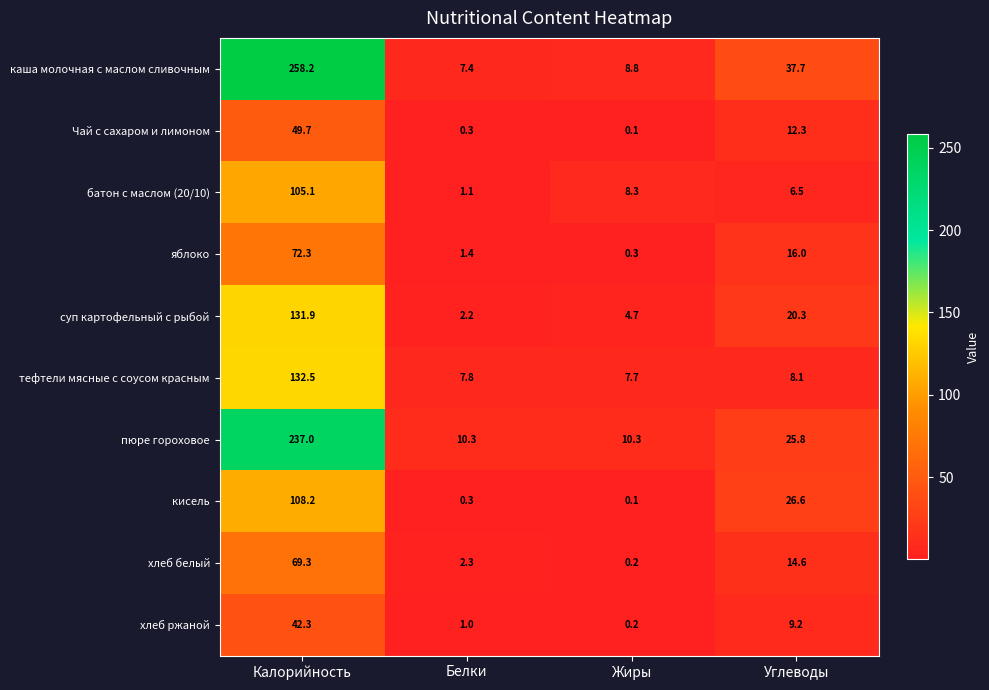

Which category has the highest value across all series?

Калорийность